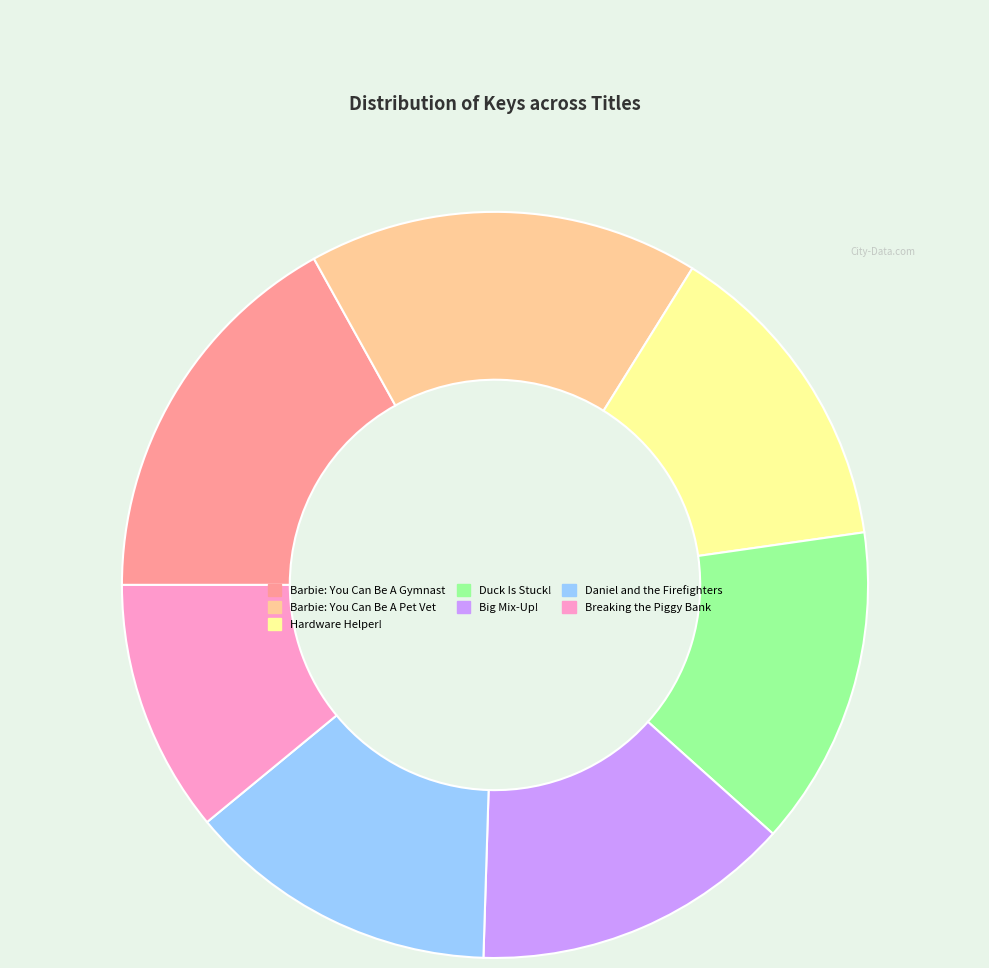

Which has a higher value, Barbie: You Can Be A Gymnast or Duck Is Stuck!?

Barbie: You Can Be A Gymnast